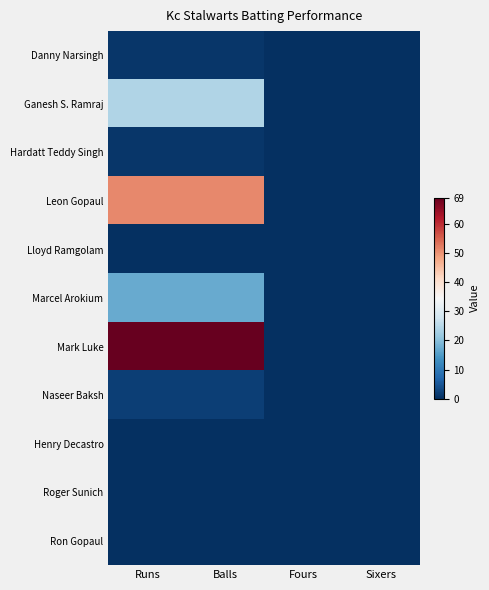

Reading left to right, extract all data points from this chart.

Danny Narsingh: Runs=1	Balls=1	Fours=0	Sixers=0
Ganesh S. Ramraj: Runs=24	Balls=24	Fours=0	Sixers=0
Hardatt Teddy Singh: Runs=1	Balls=1	Fours=0	Sixers=0
Leon Gopaul: Runs=51	Balls=51	Fours=0	Sixers=0
Lloyd Ramgolam: Runs=0	Balls=0	Fours=0	Sixers=0
Marcel Arokium: Runs=17	Balls=17	Fours=0	Sixers=0
Mark Luke: Runs=69	Balls=69	Fours=0	Sixers=0
Naseer Baksh: Runs=2	Balls=2	Fours=0	Sixers=0
Henry Decastro: Runs=0	Balls=0	Fours=0	Sixers=0
Roger Sunich: Runs=0	Balls=0	Fours=0	Sixers=0
Ron Gopaul: Runs=0	Balls=0	Fours=0	Sixers=0